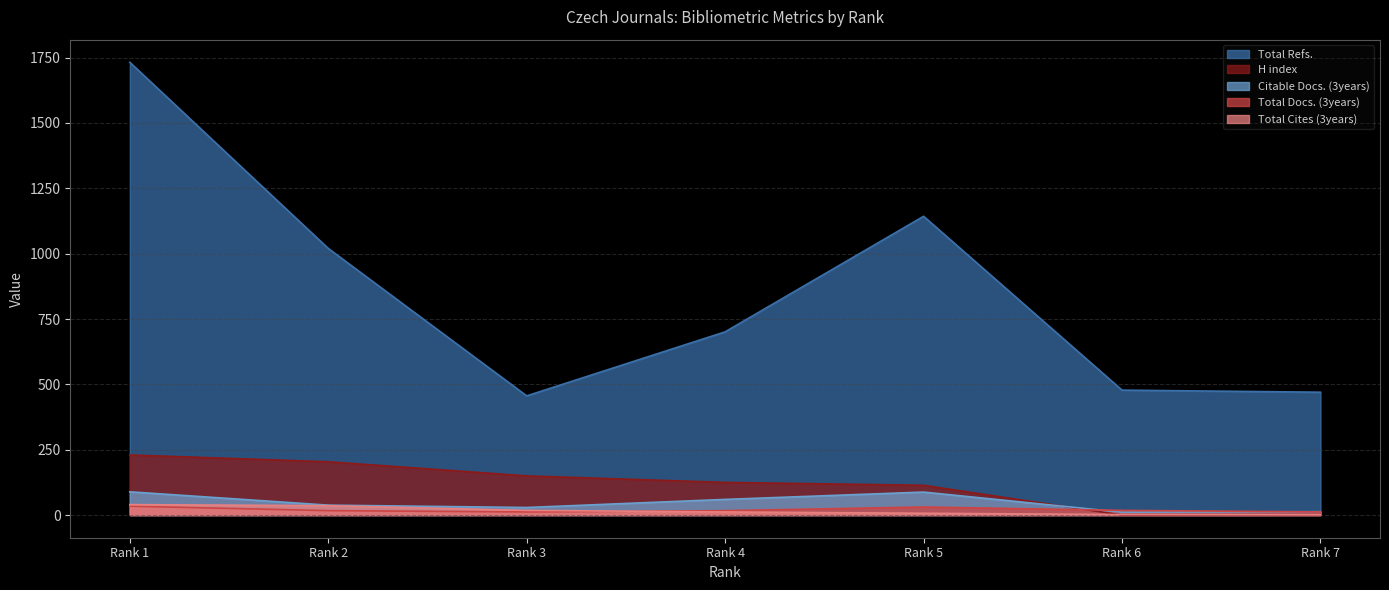

Which category has the lowest value in the Total Refs. series?

Rank 3